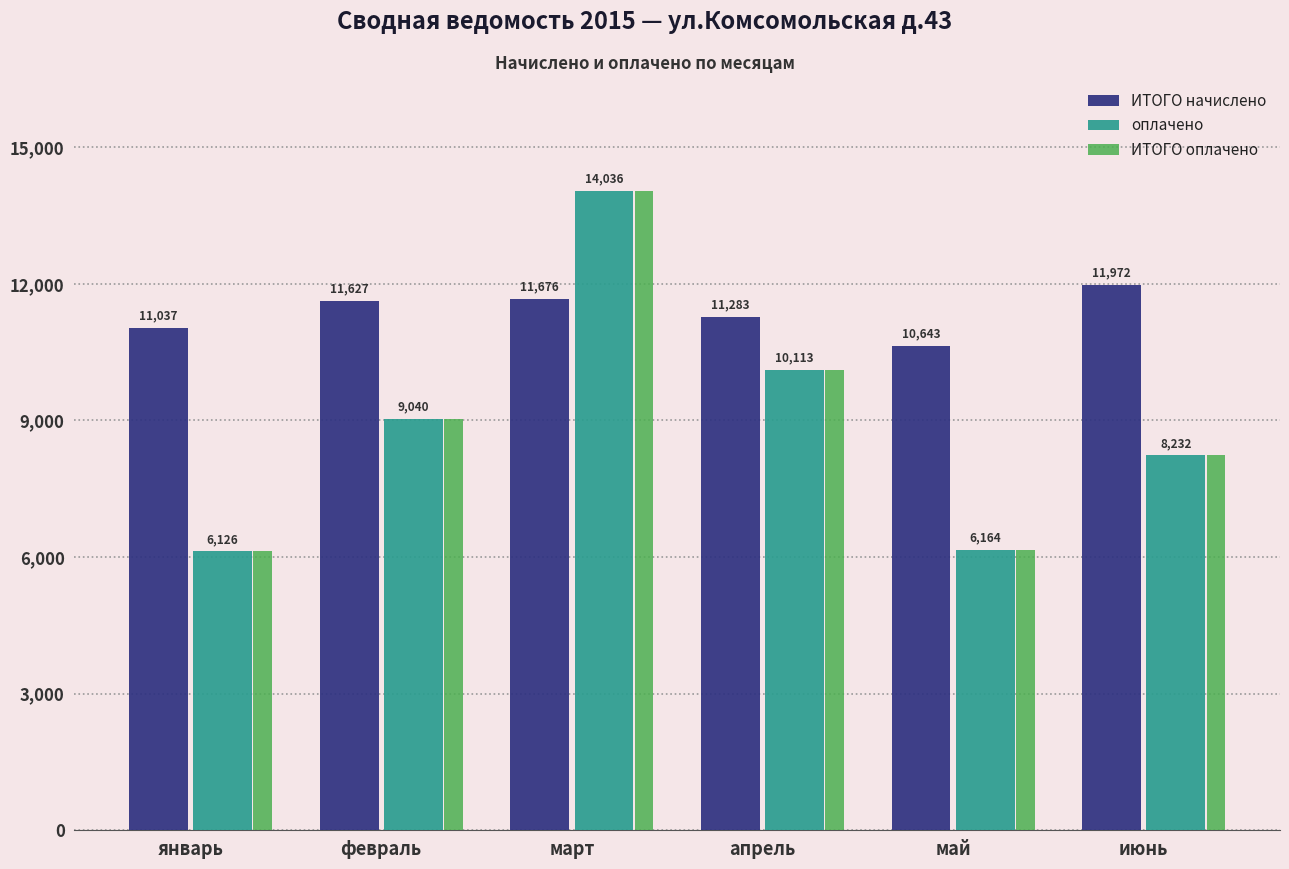

Which category has the highest value in the ИТОГО оплачено series?

март